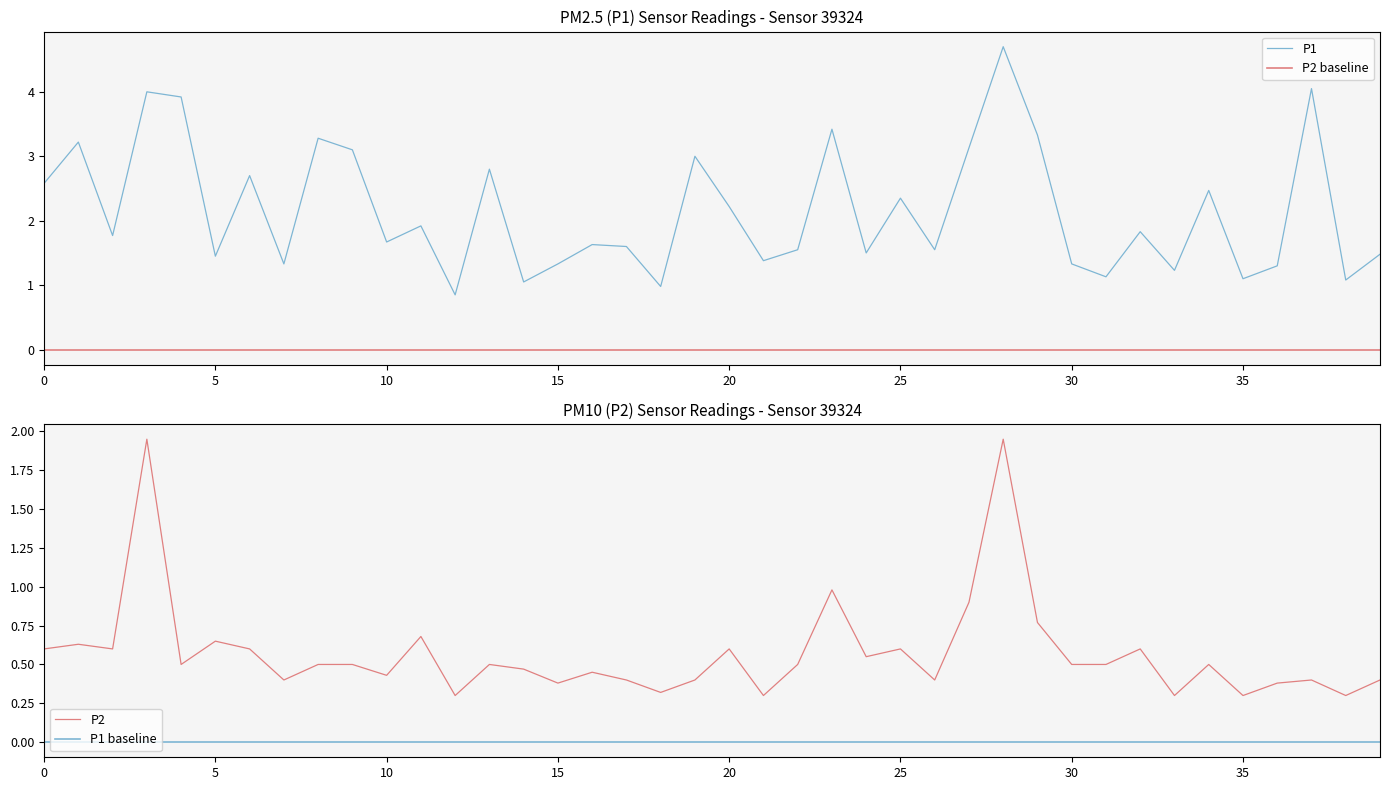

The P1 series shows 1.1 at 35. True or false?

True